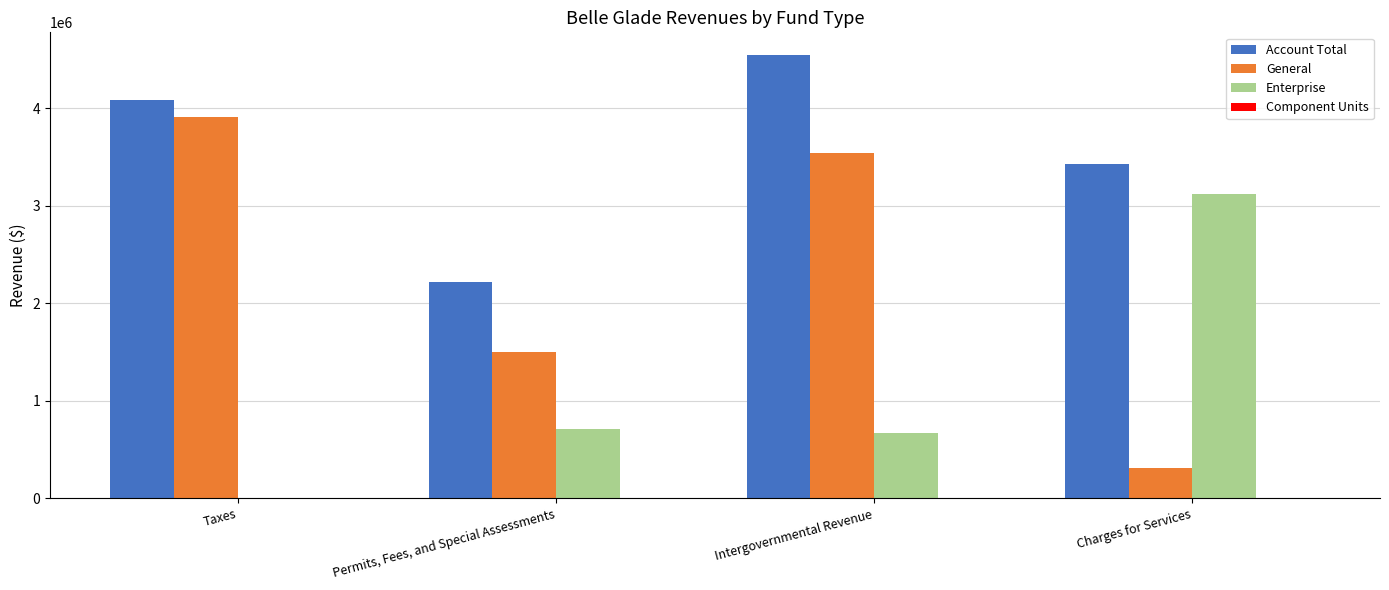

Between Intergovernmental Revenue and Charges for Services, which series saw the biggest shift?

General